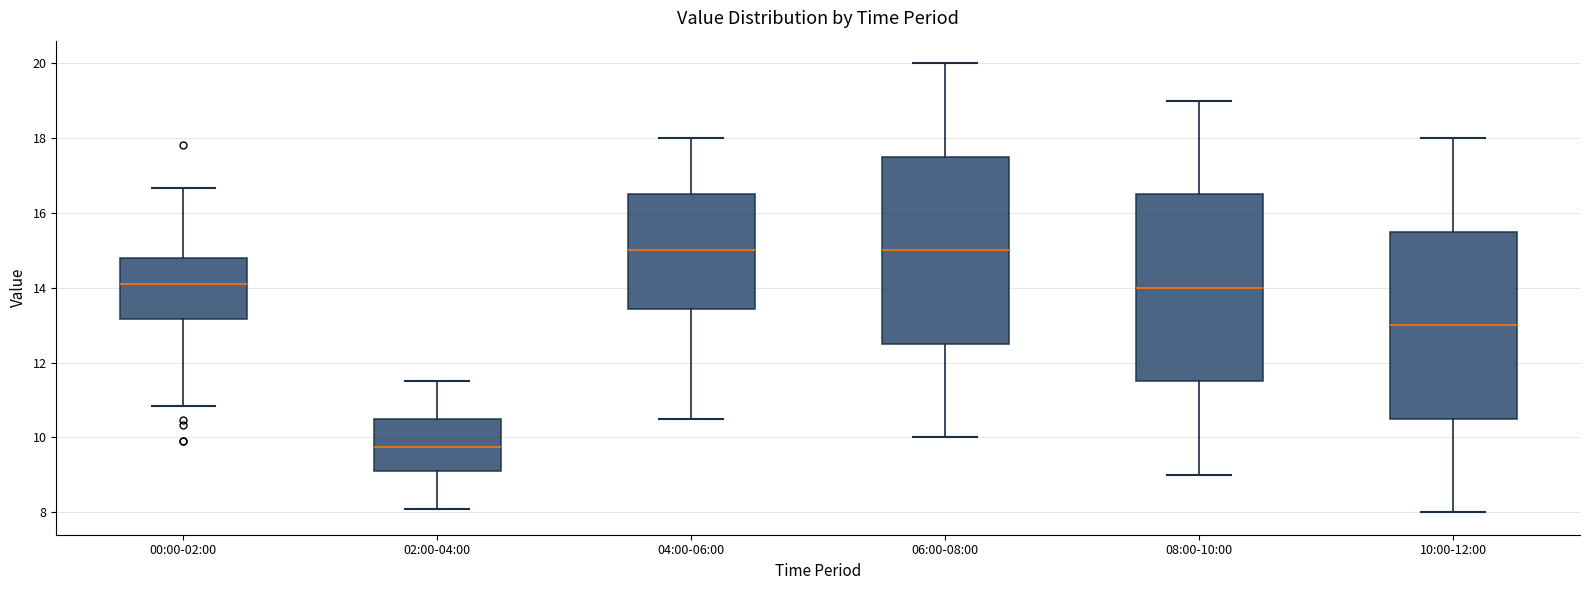

Where is the upper edge of the box for 00:00-02:00 on the y-axis? The values are not printed on the chart, so give them approximately, as read against the axis.

14.8